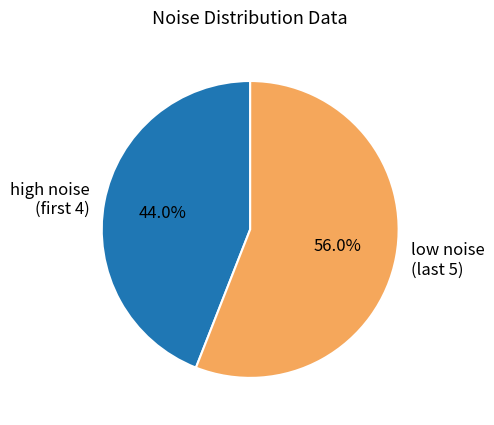

Is there a majority slice in this chart?

Yes